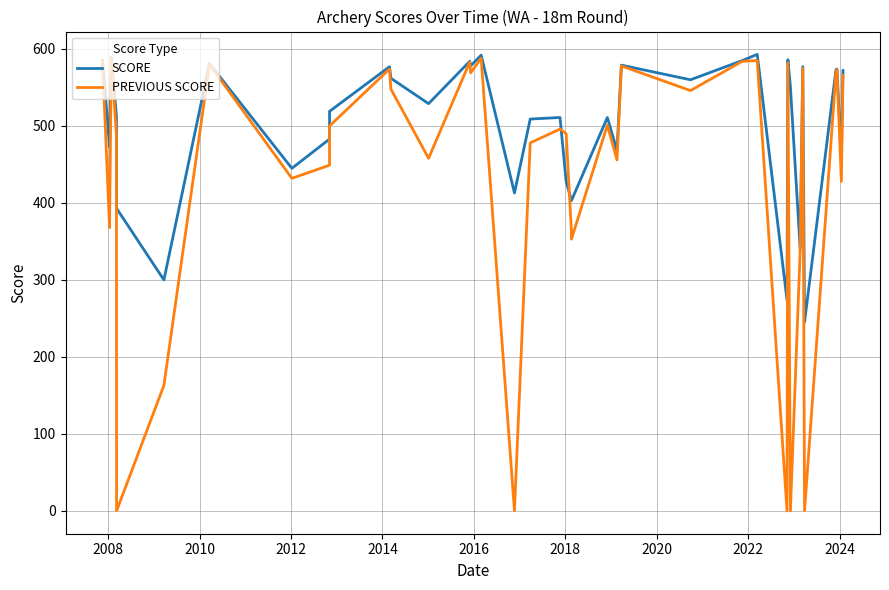

What is the sum of all PREVIOUS SCORE values?

17525